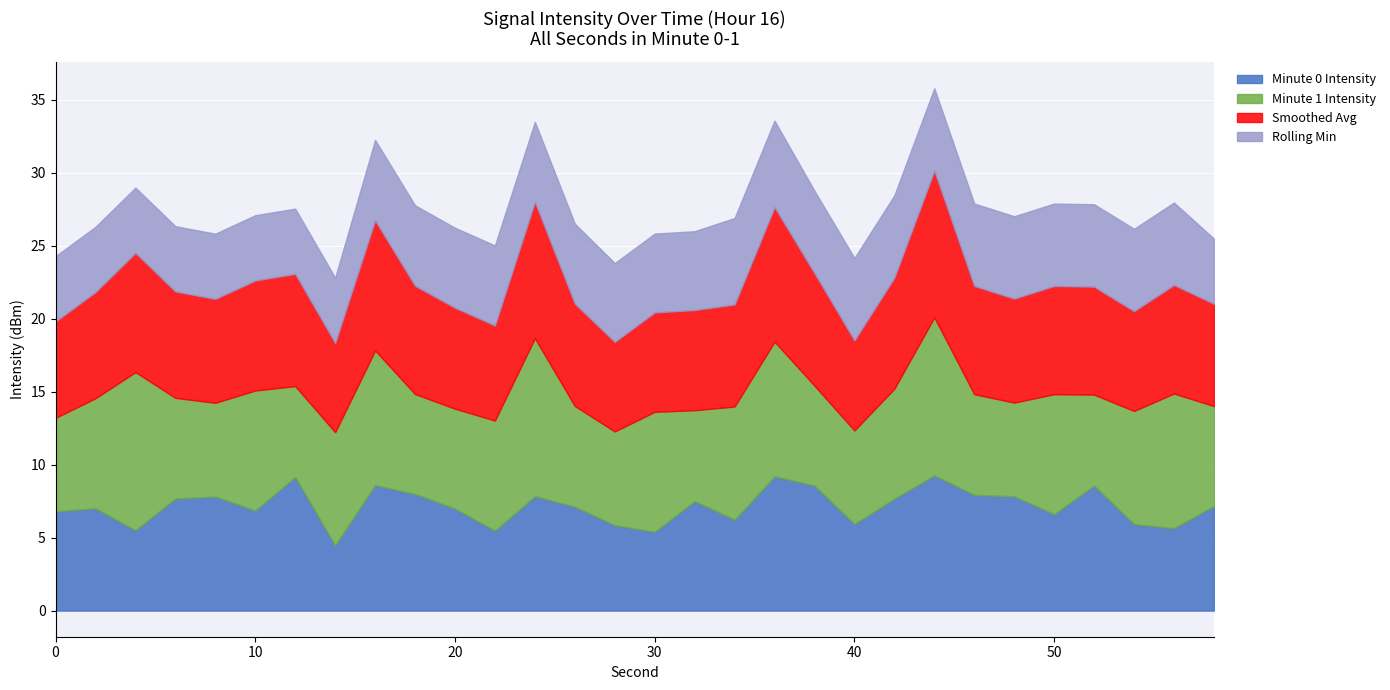

In Minute 0 Intensity, how many points are higher than both neighbors (excluding endpoints)?

9